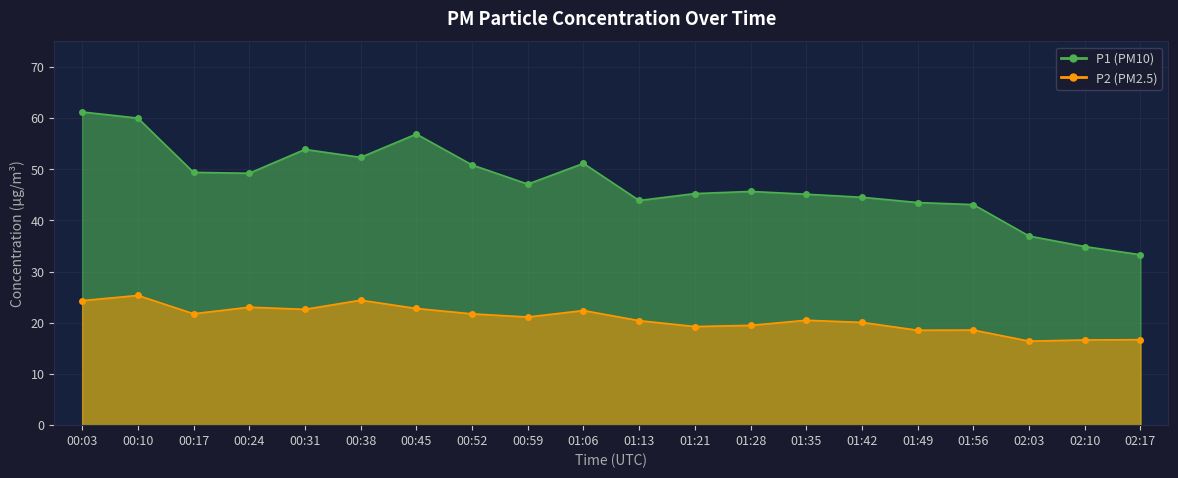

True or false: P1 and P2 intersect in this chart.

False